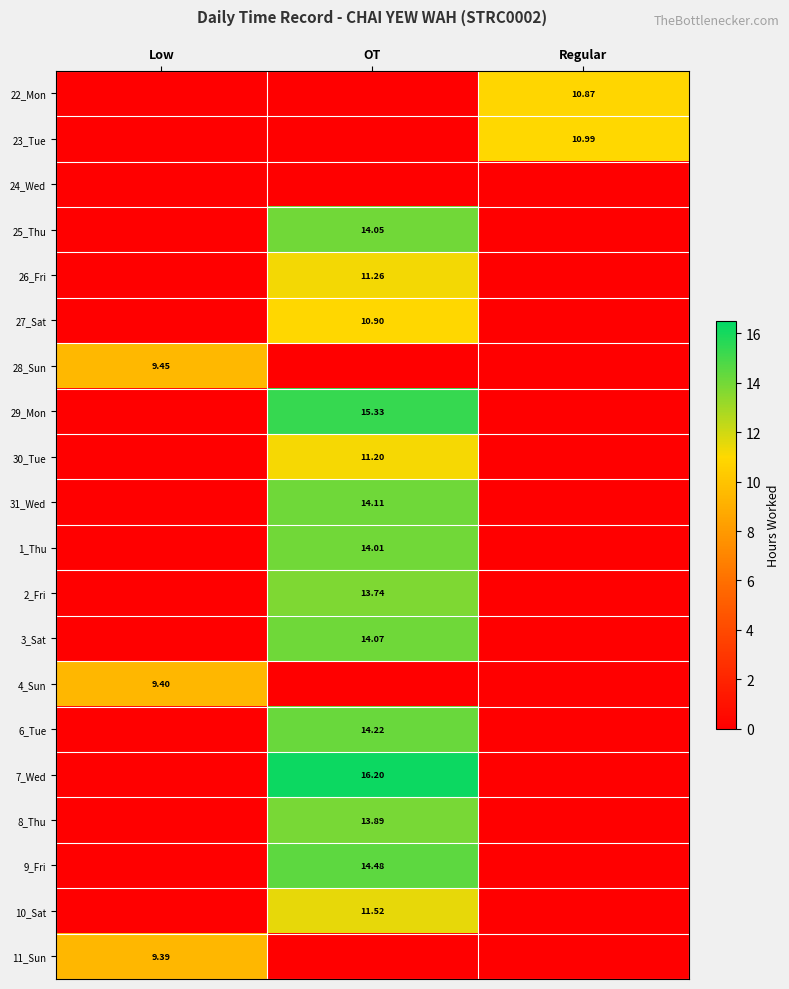

Is the value of 11_Sun at OT greater than the value of 31_Wed at OT?

No